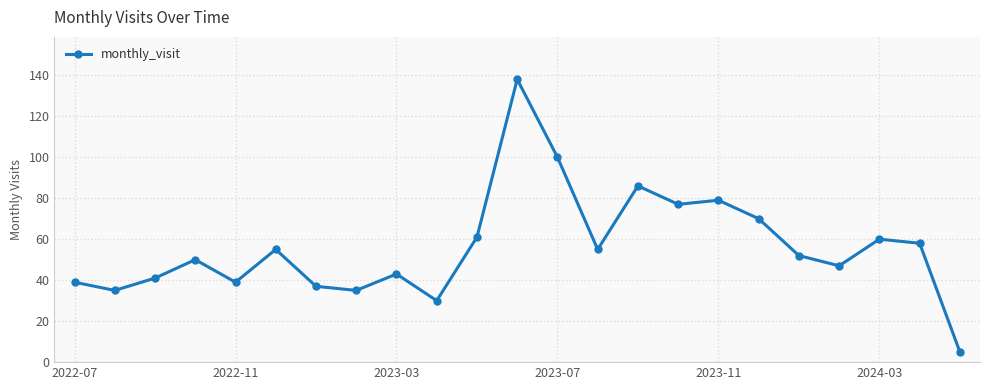

How many data points are less than 52?

11